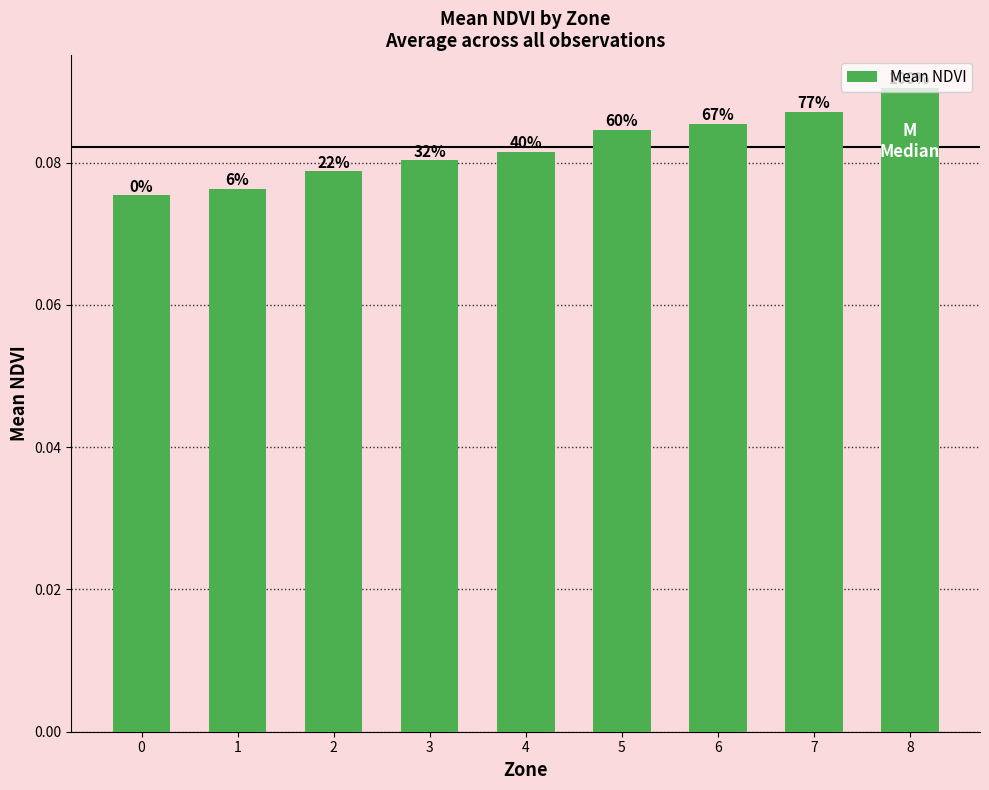

Are the bars grouped side by side (vs. stacked)?

No